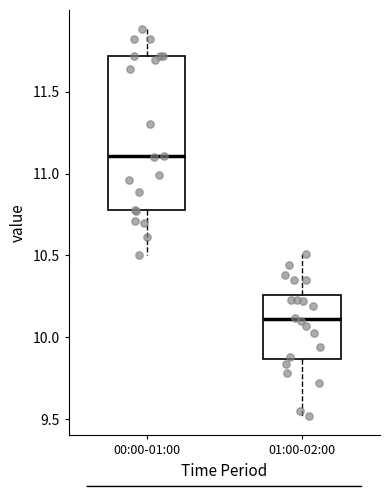

Which box has the highest median line?

00:00-01:00